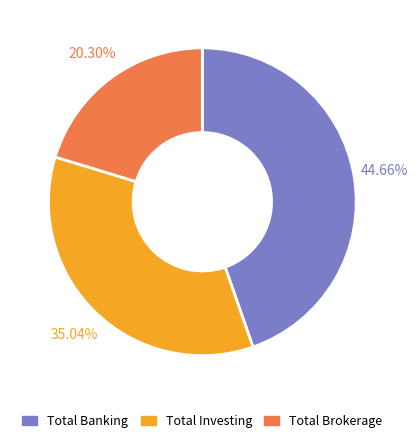

Is it true that Total Banking is 32% of the pie?

False